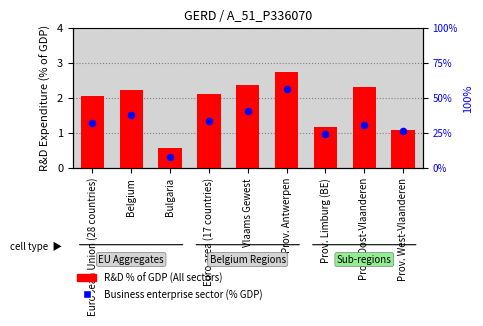

What are all the series names shown in the legend?

R&D % of GDP (All sectors), Business enterprise sector (% GDP)